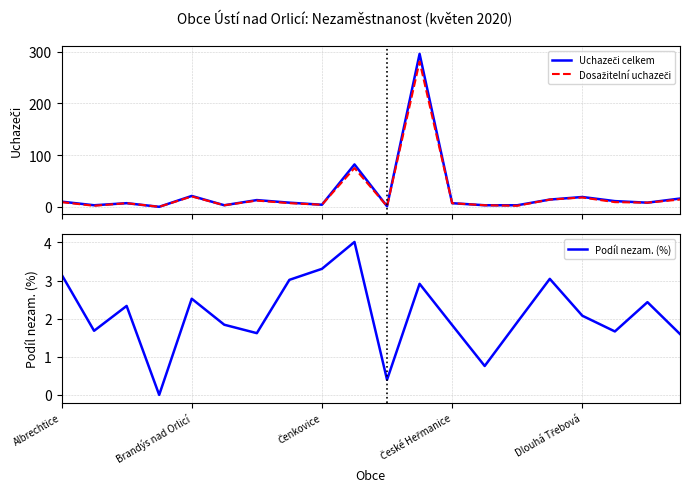

Count the number of data series in this chart.

3